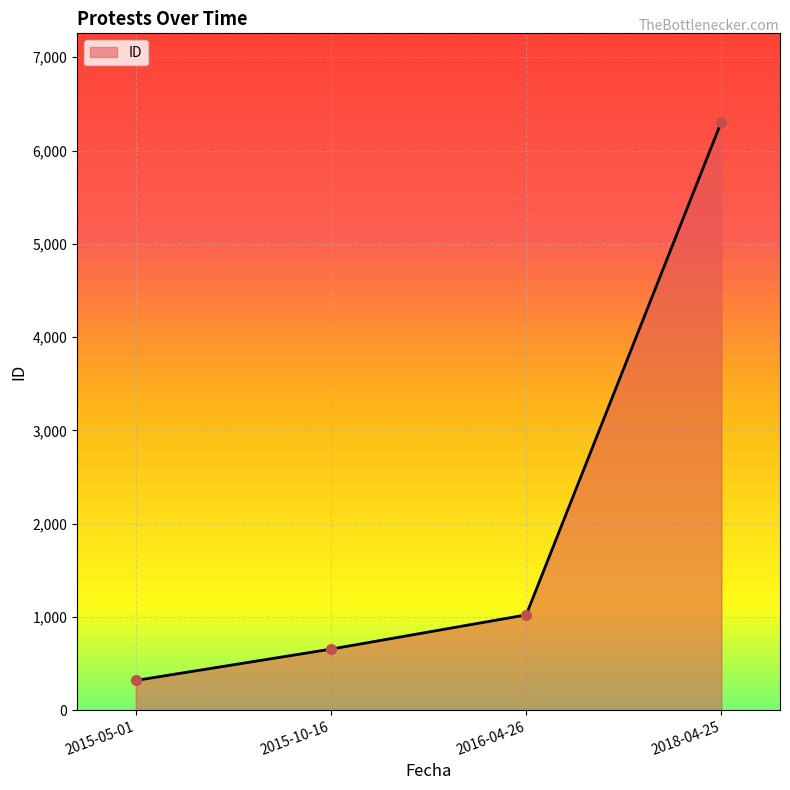

The chart shows a value of 215 at 2015-10-16. True or false?

False